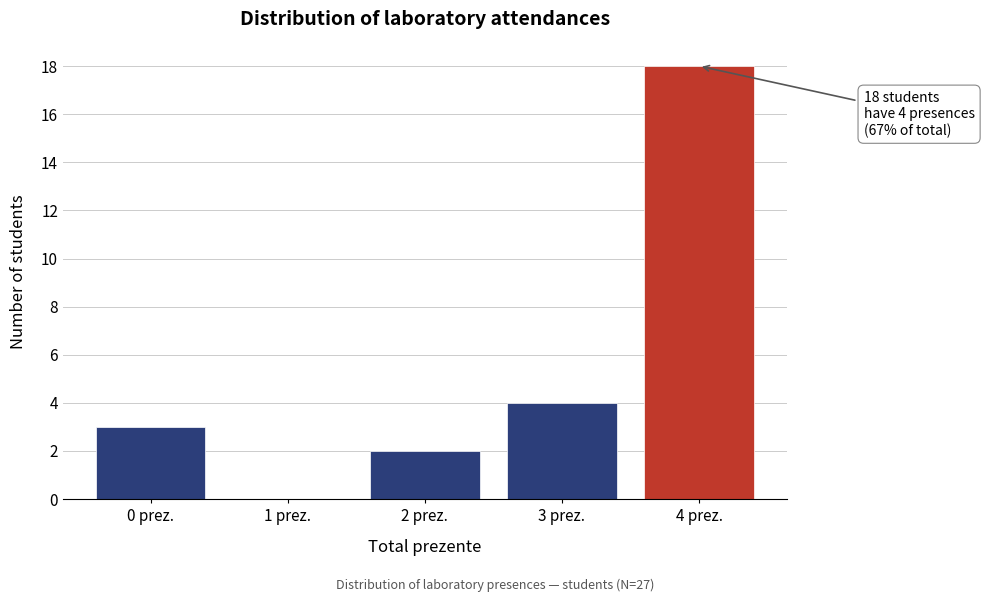

Reading left to right, transcribe all the data shown in this chart.

0 prez.=3	1 prez.=0	2 prez.=2	3 prez.=4	4 prez.=18